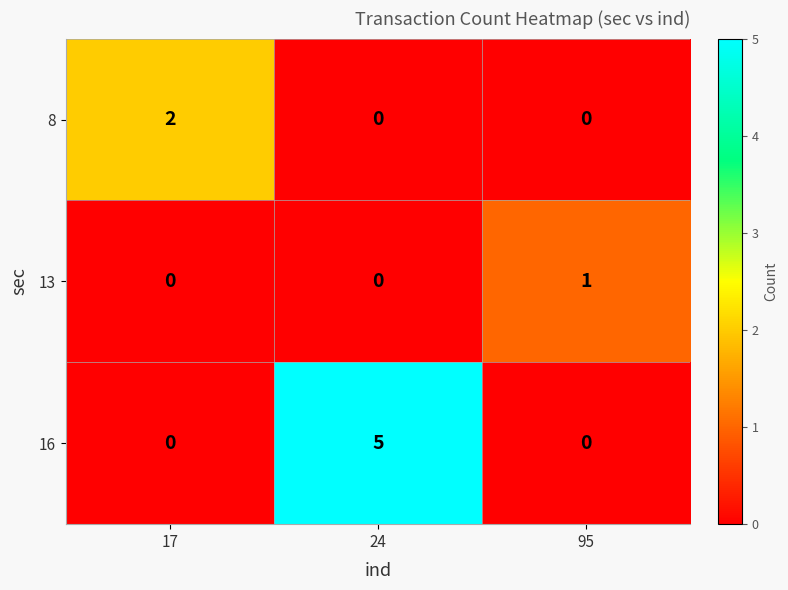

List the series in order of their overall mean, lowest first.

13, 8, 16